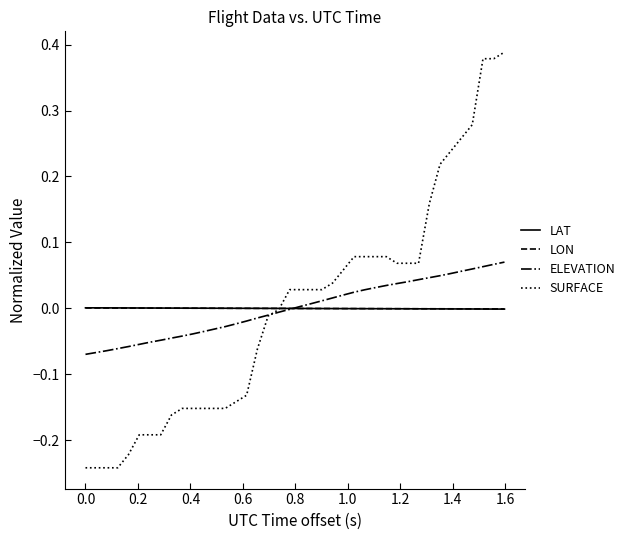

Which series has the largest range (max minus min)?

SURFACE